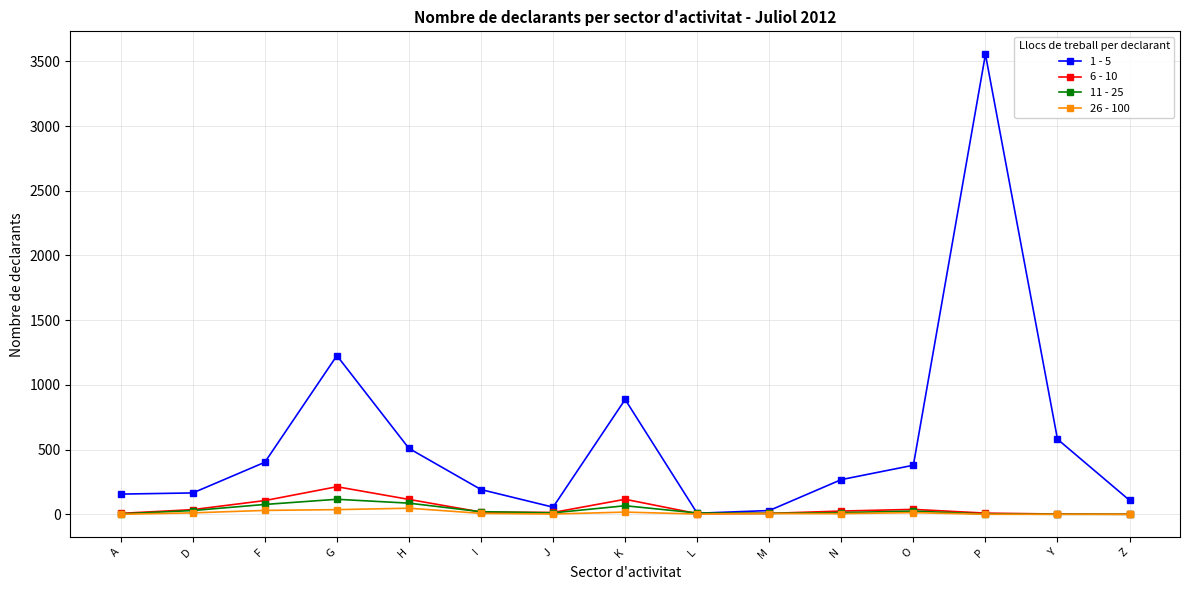

What is the label of the 12th point from the right?

G